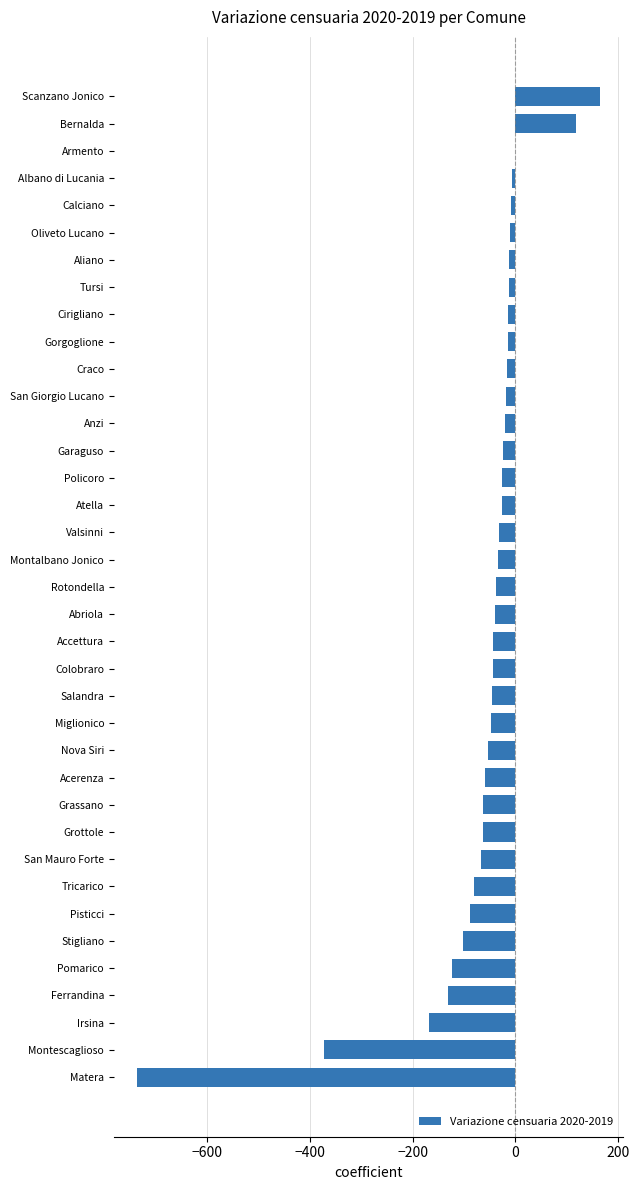

True or false: the data shows -43 at Colobraro.

True